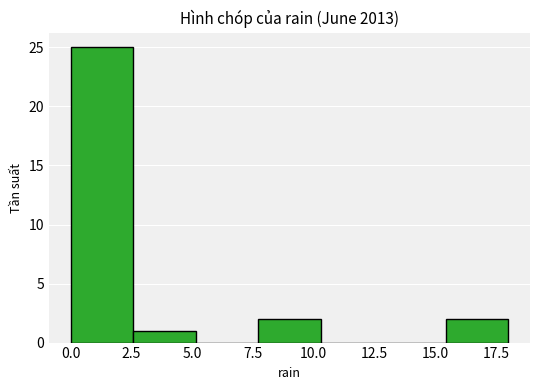

Reading left to right, list every bar in this chart as the range it spans on the x-axis followed by its height. Neither the bar edges nor the heights are printed on the chart, so give them approximately, as read against the axes.

0.0 to 2.5: 25
2.5 to 5.0: 1
5.0 to 7.5: 0
7.5 to 10.5: 2
10.5 to 13.0: 0
13.0 to 15.5: 0
15.5 to 18.0: 2